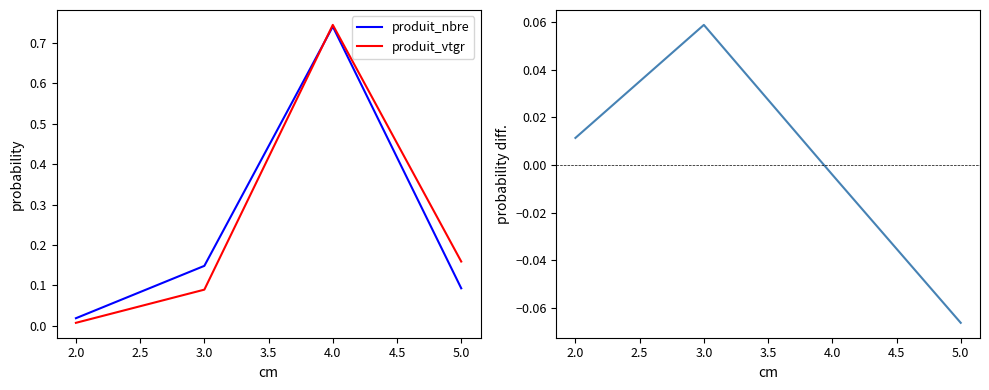

Is it true that produit_nbre equals 1.3 at 4.0?

False